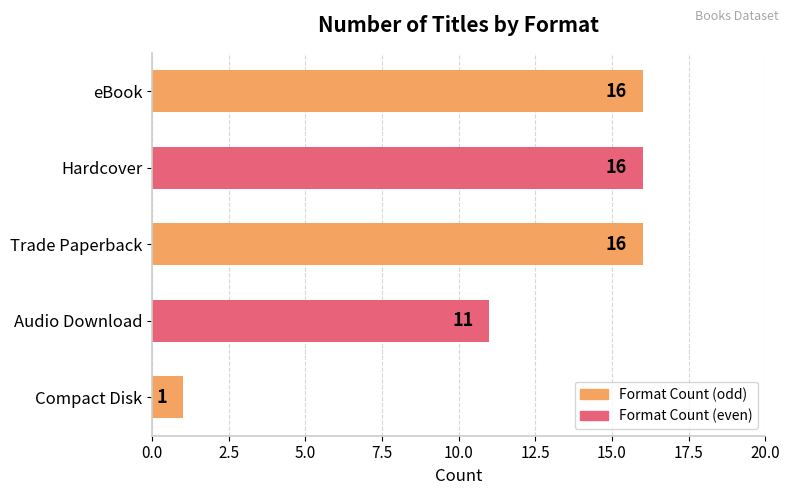

Reading top to bottom, transcribe all the data shown in this chart.

16	16	16	11	1